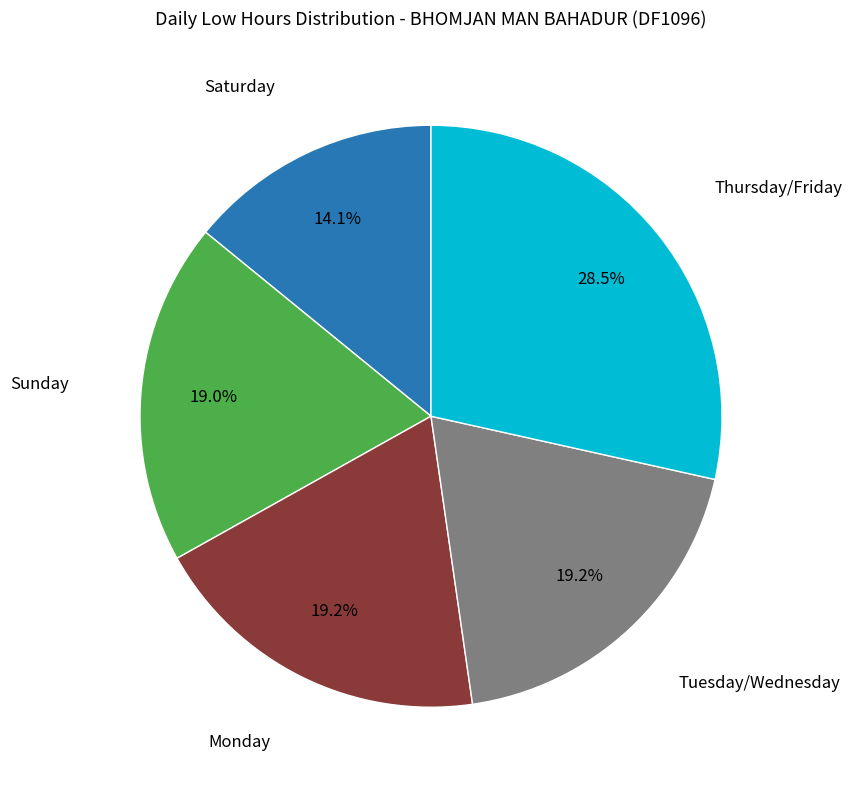

Count the number of slices in the pie.

5